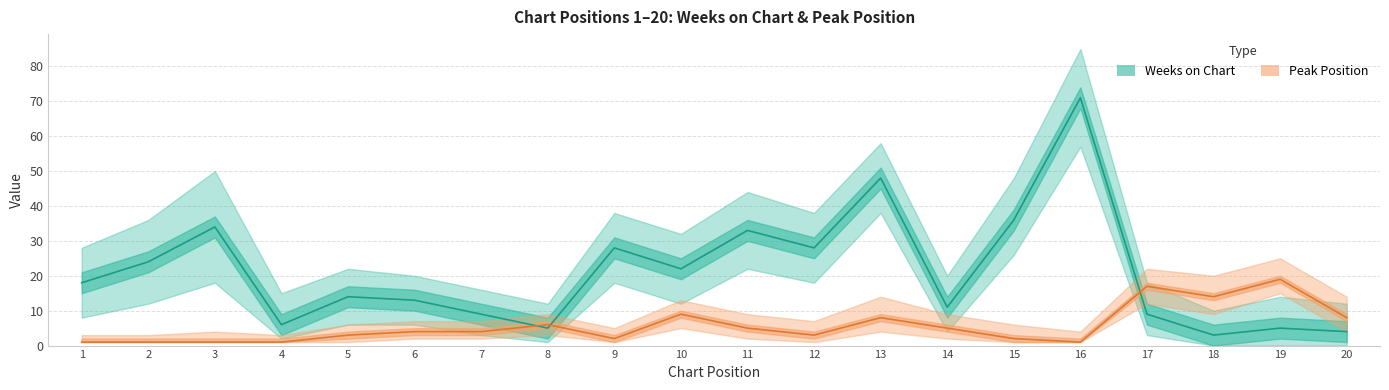

How many interior local peaks does the Weeks on Chart series have?

7